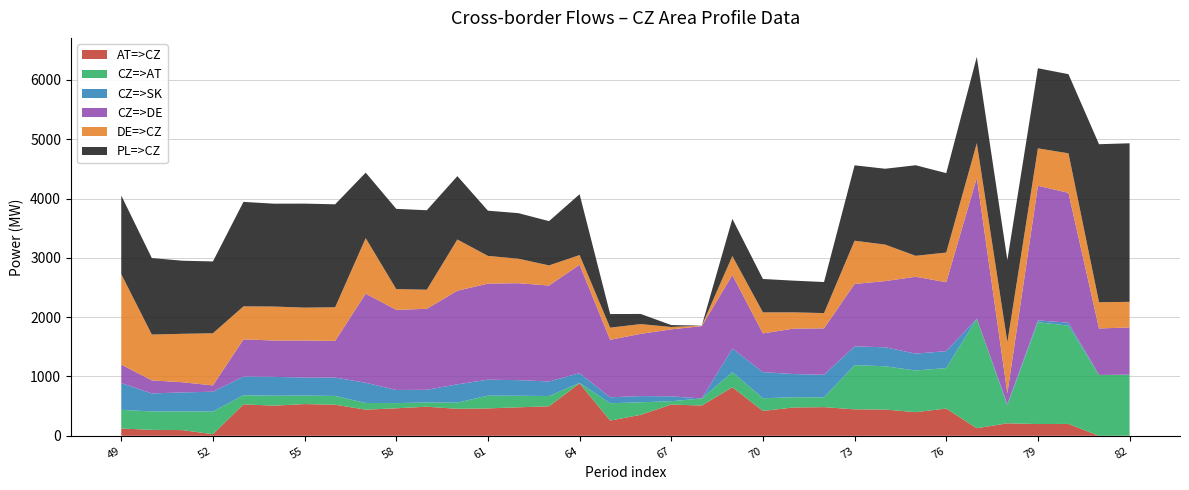

Reading left to right, list all the values displayed in this chart.

AT=>CZ: 49=123.1	50=100.2	51=96.1	52=27.3	53=530.3	54=508.3	55=535.2	56=524.4	57=440.7	58=464.0	59=490.5	60=455.4	61=462.1	62=480.6	63=498.3	64=883.9	65=256.9	66=353.9	67=527.2	68=510.5	69=818.6	70=419.3	71=477.6	72=483.3	73=446.6	74=442.6	75=398.9	76=459.4	77=127.9	78=210.9	79=198.3	80=200.3	81=0.0	82=1.9
CZ=>AT: 49=314.9	50=310.8	51=314.9	52=381.7	53=153.7	54=167.7	55=142.8	56=147.6	57=113.3	58=87.0	59=71.5	60=103.6	61=214.9	62=194.4	63=172.7	64=7.1	65=292.1	66=211.1	67=55.8	68=118.5	69=254.4	70=213.7	71=172.4	72=165.7	73=745.4	74=729.4	75=702.1	76=682.6	77=1847.1	78=302.1	79=1716.7	80=1656.7	81=1026.0	82=1023.1
CZ=>SK: 49=450.8	50=303.5	51=320.6	52=334.8	53=315.7	54=318.3	55=302.9	56=309.8	57=340.6	58=221.5	59=214.0	60=308.8	61=269.3	62=263.6	63=244.9	64=165.2	65=100.5	66=104.7	67=82.4	68=0.0	69=399.5	70=440.4	71=391.6	72=380.1	73=315.1	74=320.6	75=284.6	76=285.5	77=0.0	78=18.4	79=31.0	80=49.7	81=0.0	82=6.6
CZ=>DE: 49=312.4	50=220.3	51=171.6	52=105.9	53=626.1	54=612.3	55=625.6	56=617.7	57=1502.0	58=1351.3	59=1365.1	60=1578.2	61=1619.8	62=1634.2	63=1617.4	64=1828.2	65=969.1	66=1048.7	67=1129.4	68=1220.5	69=1239.1	70=652.9	71=765.6	72=782.6	73=1053.2	74=1115.6	75=1296.2	76=1161.6	77=2375.9	78=184.4	79=2269.9	80=2188.9	81=783.9	82=795.1
DE=>CZ: 49=1524.6	50=772.7	51=816.4	52=879.1	53=556.9	54=572.7	55=554.4	56=567.3	57=936.0	58=349.7	59=321.9	60=863.8	61=467.2	62=412.8	63=339.6	64=162.8	65=204.9	66=165.3	67=39.6	68=8.5	69=318.9	70=355.1	71=274.4	72=257.4	73=728.8	74=615.4	75=352.8	76=500.4	77=583.1	78=863.6	79=630.1	80=667.1	81=442.1	82=431.9
PL=>CZ: 49=1325.7	50=1289.2	51=1232.4	52=1210.9	53=1761.1	54=1734.2	55=1753.6	56=1736.1	57=1104.1	58=1352.6	59=1339.7	60=1068.2	61=762.2	62=768.0	63=746.2	64=1025.9	65=229.2	66=170.9	67=32.6	68=0.0	69=627.2	70=562.7	71=534.2	72=523.6	73=1271.2	74=1278.8	75=1526.8	76=1338.8	77=1455.0	78=1383.8	79=1350.7	80=1334.0	81=2664.0	82=2673.0